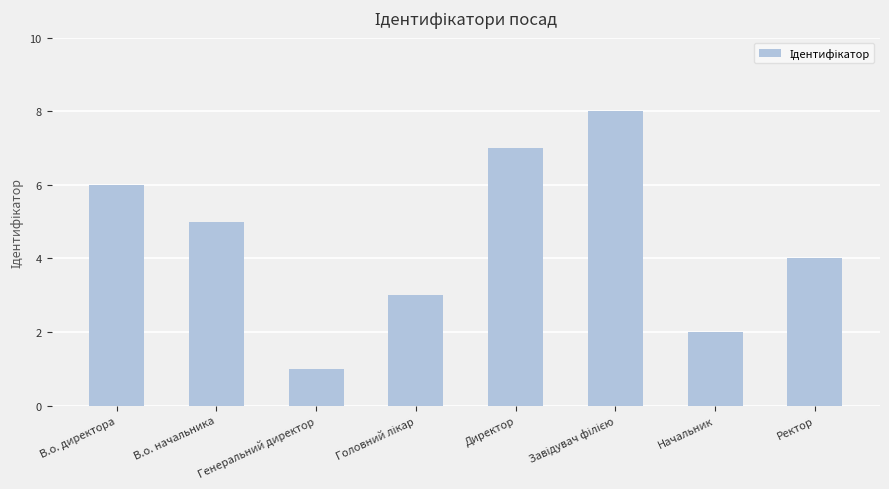

What is the value of the 8th bar from the left?

4